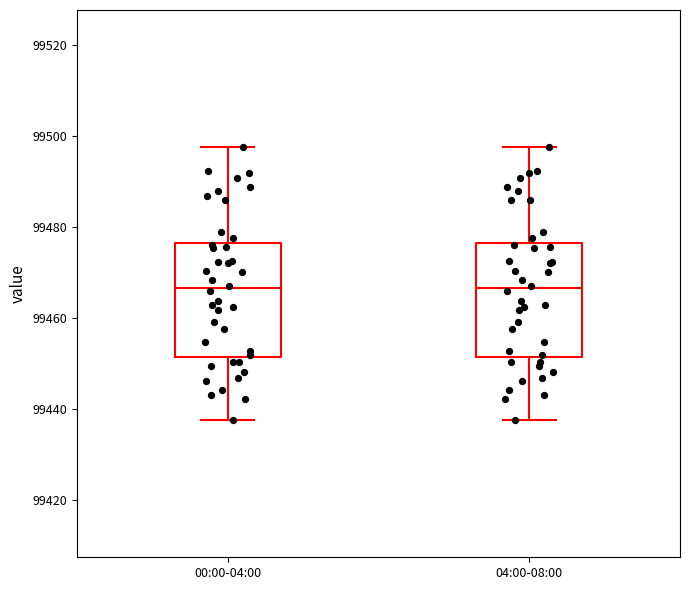

Reading left to right, read every box against the y-axis: the position of its median line, the range the box covers, and the ends of its whiskers. The values are not printed on the chart, so give them approximately, as read against the axis.

00:00-04:00: median 99466, box 99452 to 99476, whiskers 99438 to 99498
04:00-08:00: median 99466, box 99452 to 99476, whiskers 99438 to 99498